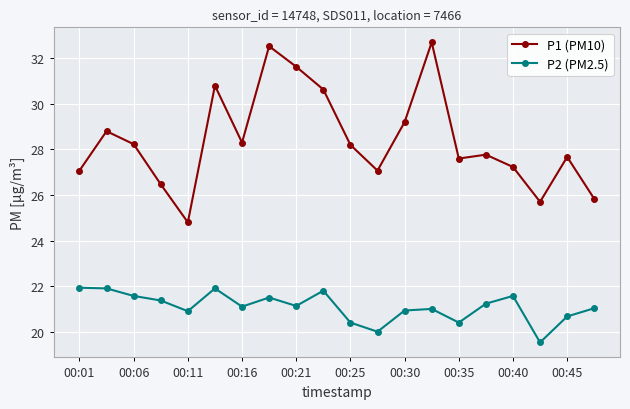

What is the minimum value for P2 (PM2.5)?

19.5